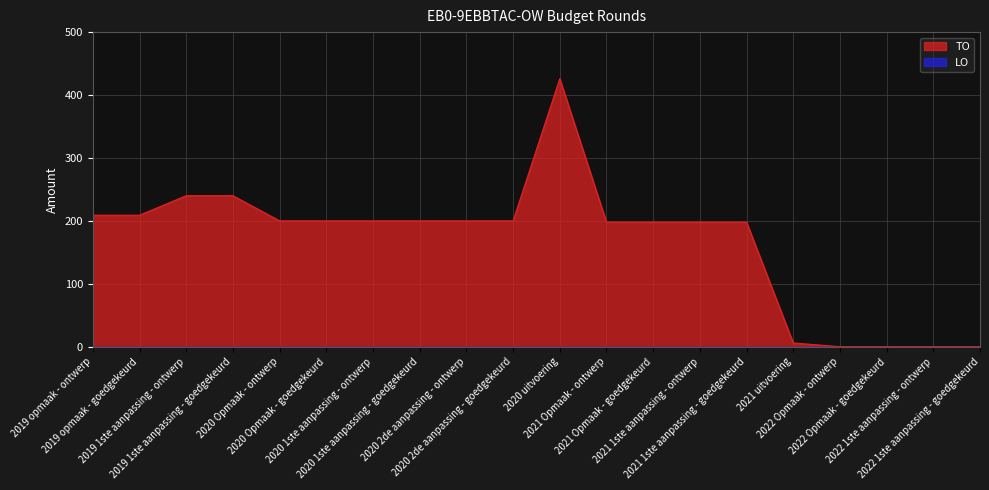

What is the change in value from 2019 1ste aanpassing - goedgekeurd to 2022 Opmaak - goedgekeurd?

-240